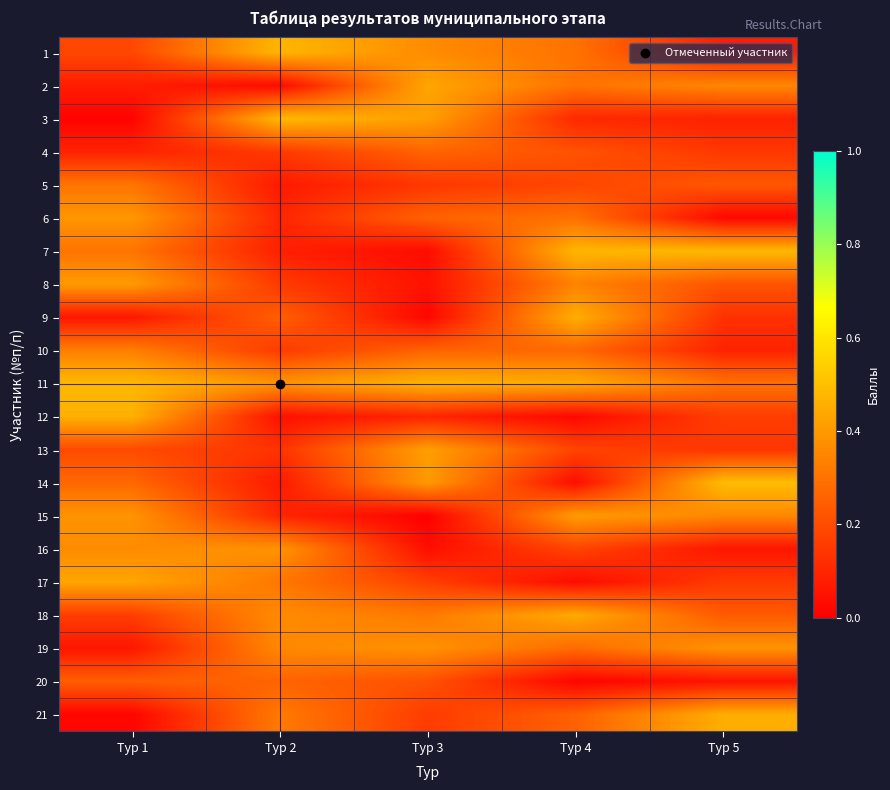

Between Тур 1 and Тур 5, which is larger?

Тур 1